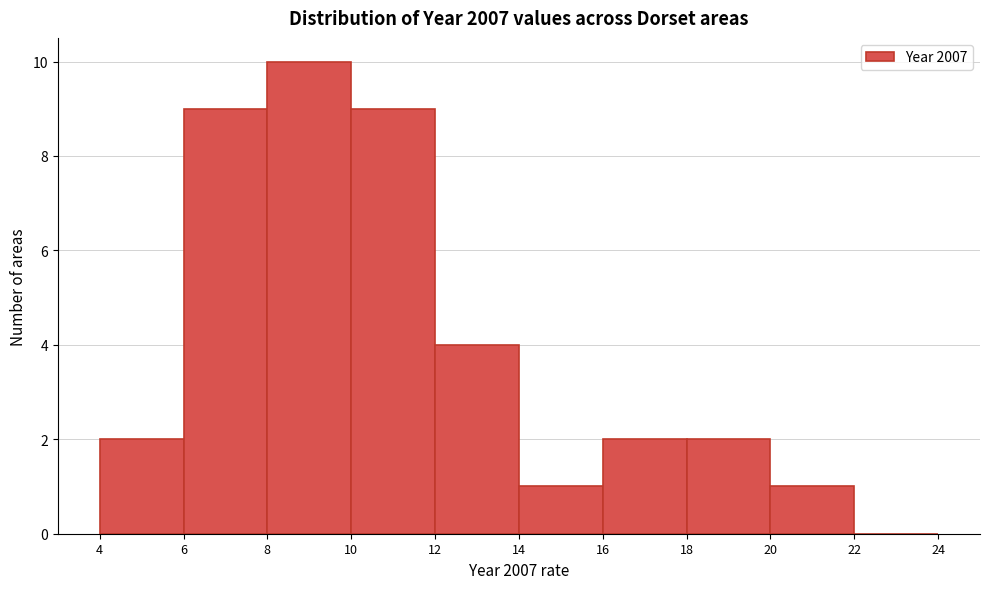

Reading left to right, list every bar in this chart as the range it spans on the x-axis followed by its height. The values are not printed on the chart, so give them approximately, as read against the axis.

4 to 6: 2
6 to 8: 9
8 to 10: 10
10 to 12: 9
12 to 14: 4
14 to 16: 1
16 to 18: 2
18 to 20: 2
20 to 22: 1
22 to 24: 0